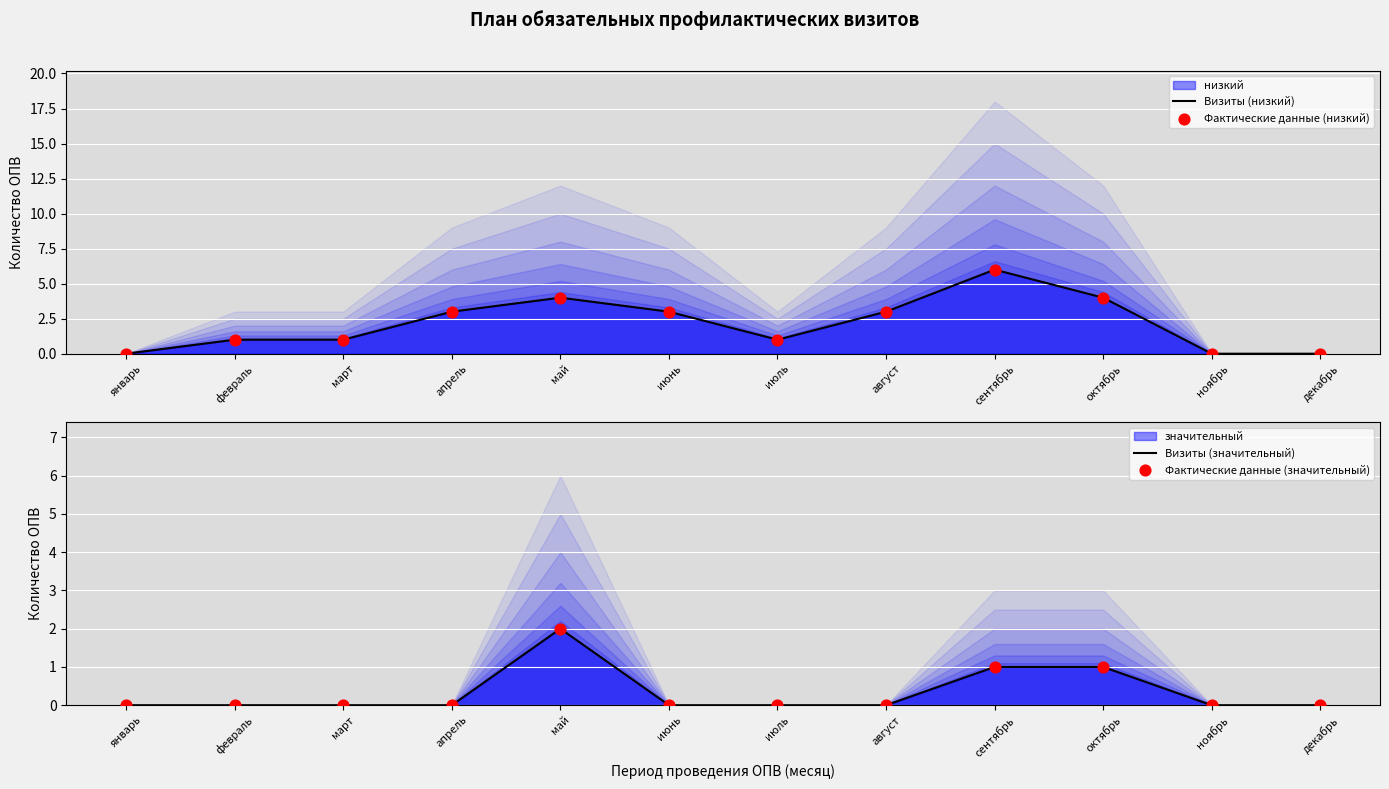

Which series has the largest Y range (max minus min)?

Визиты (низкий)